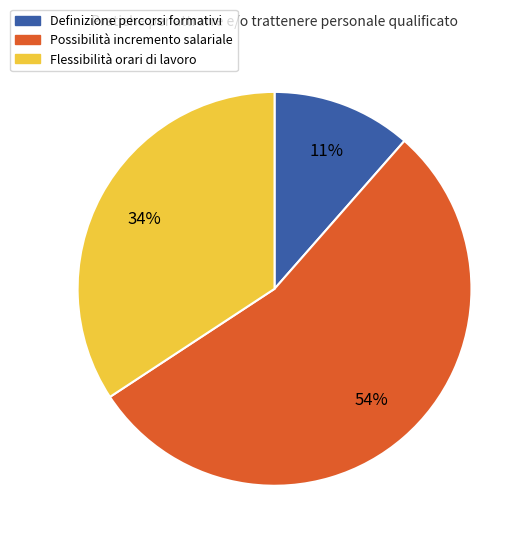

True or false: Possibilità incremento salariale accounts for 66% of the total.

False